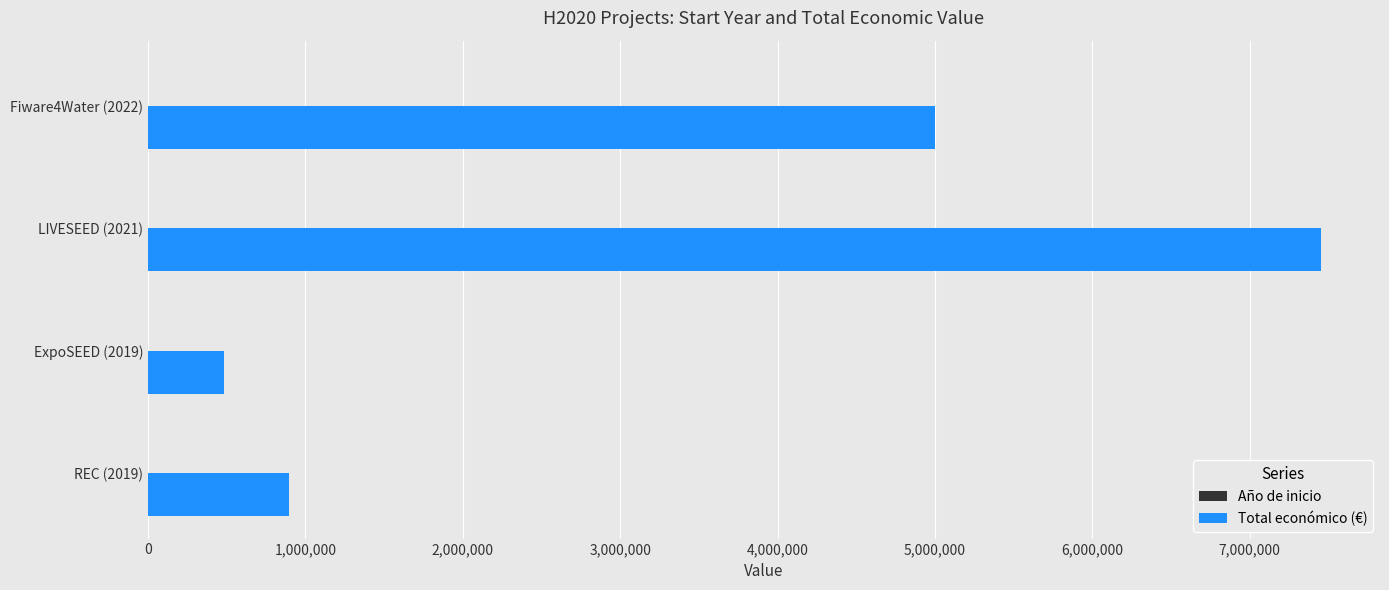

Which category has the highest value in the Total económico (€) series?

LIVESEED (2021)